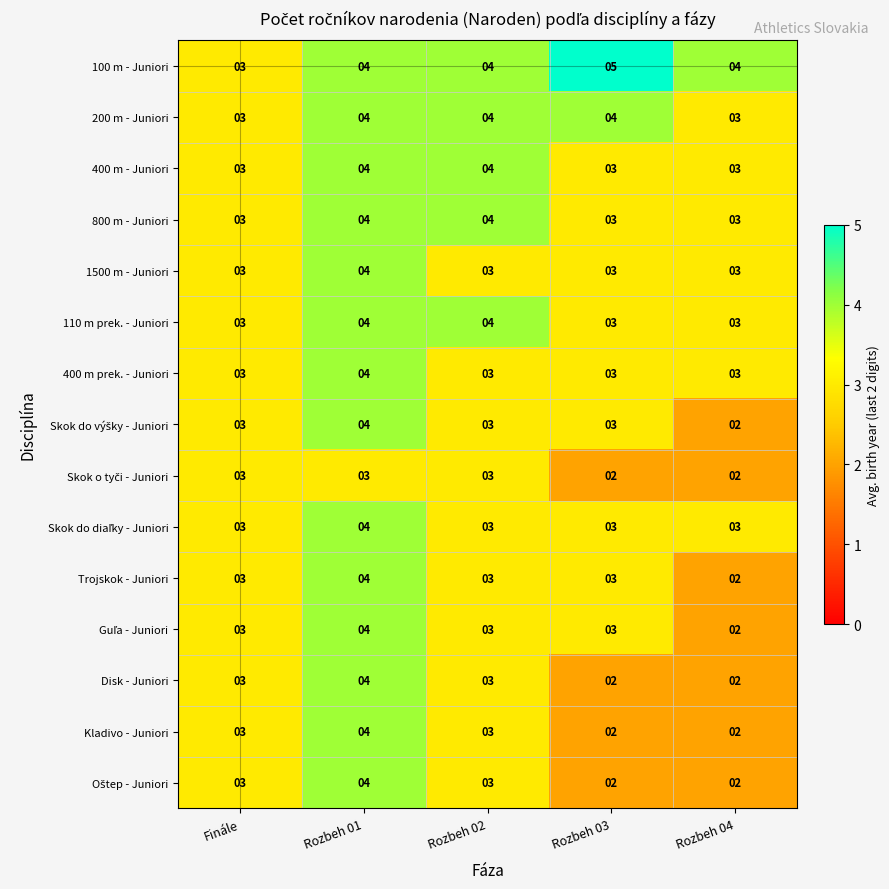

What is the highest value of the 110 m prek. - Juniori series?

4